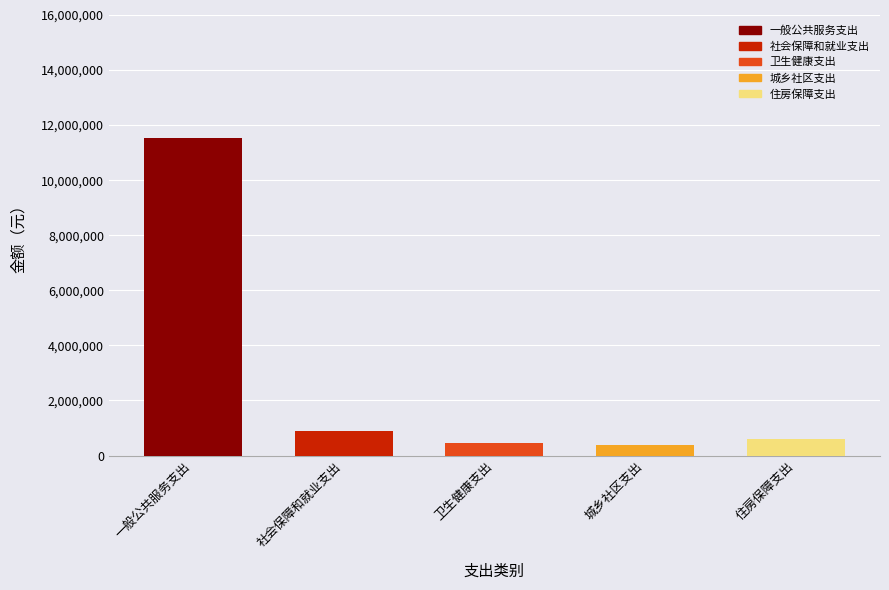

How many data points in 基本支出 are less than 614662?

2